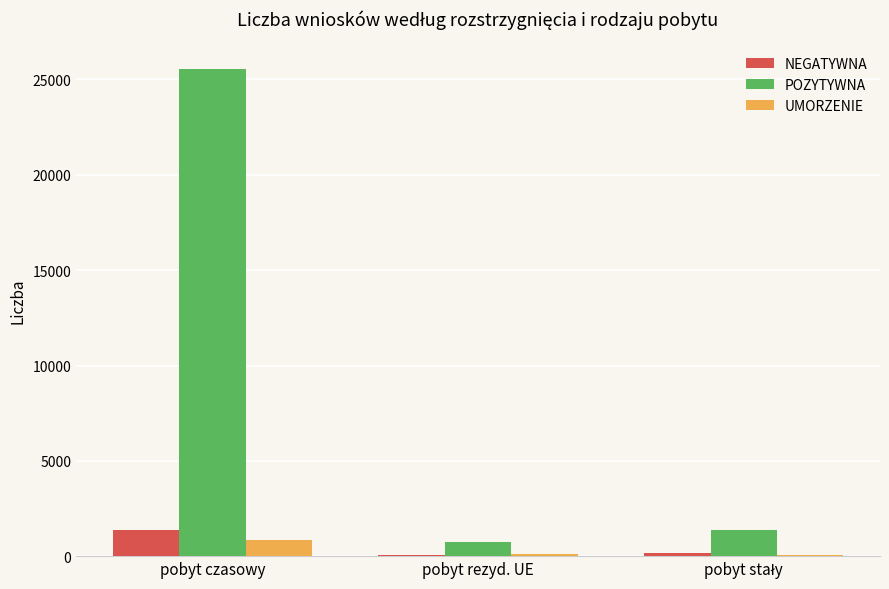

How many categories are shown in the chart?

3